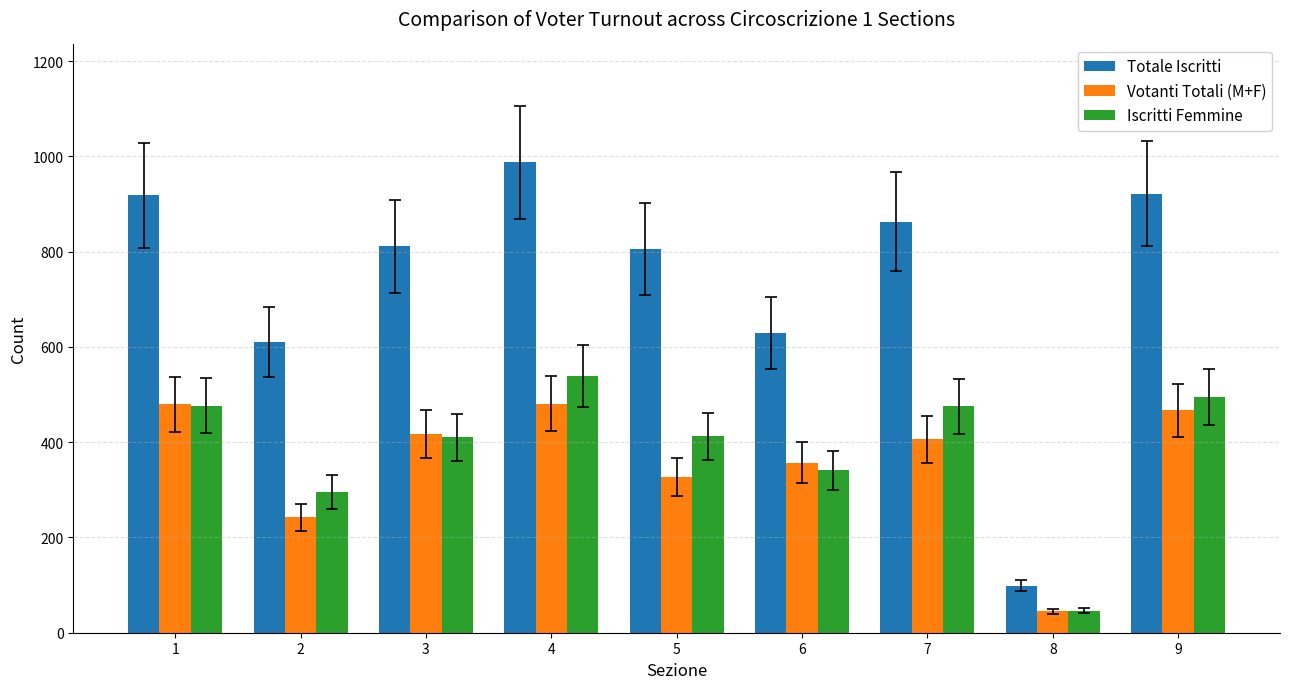

What is the total value across all series at 7?

1744